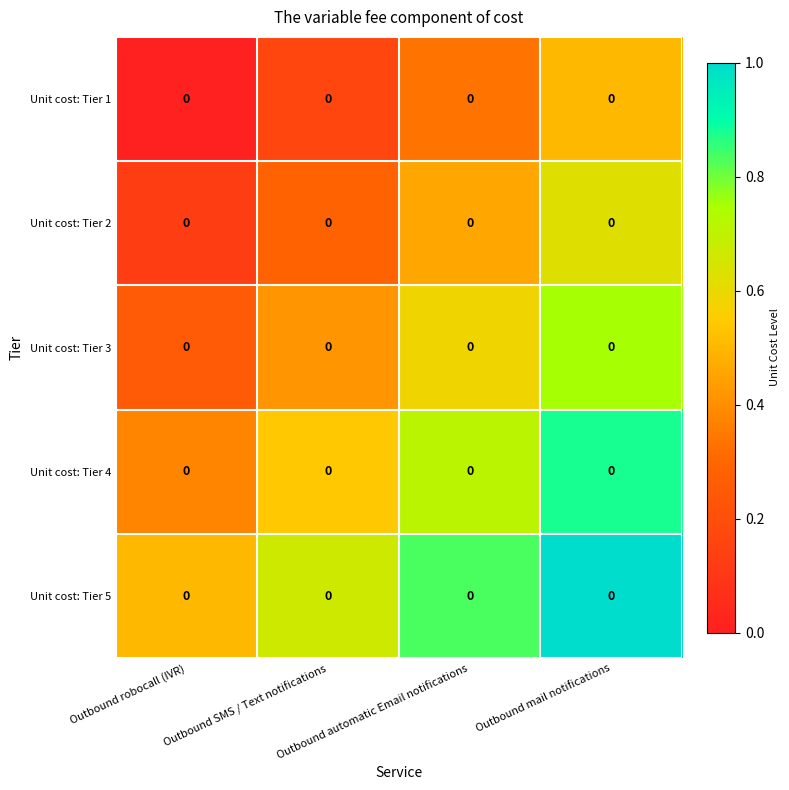

Count the number of categories in the chart.

4